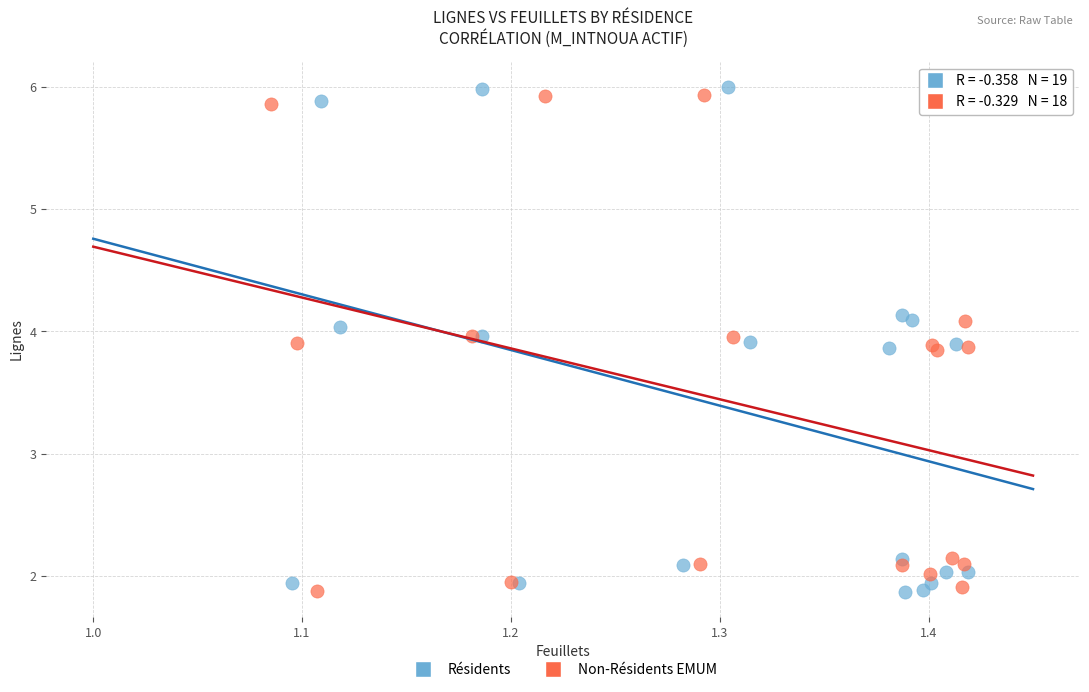

Which series has the largest Y range (max minus min)?

Résidents